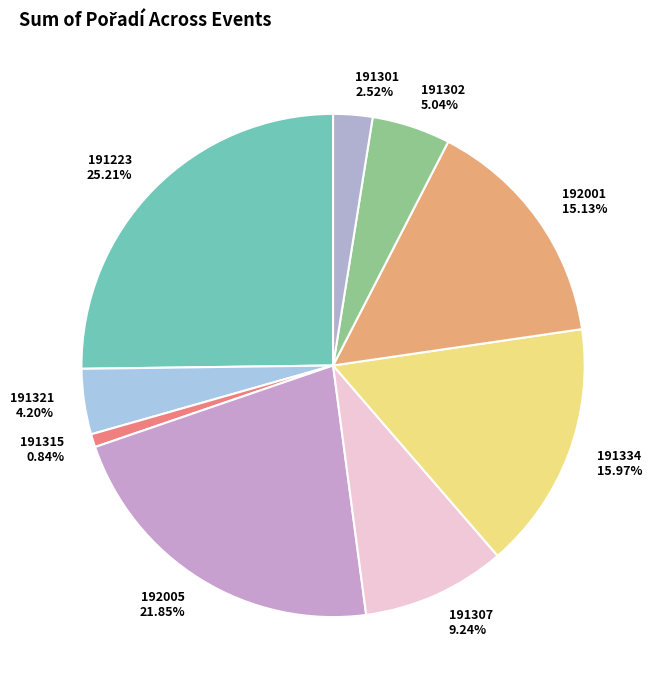

Which has a higher value, 191315 or 191307?

191307